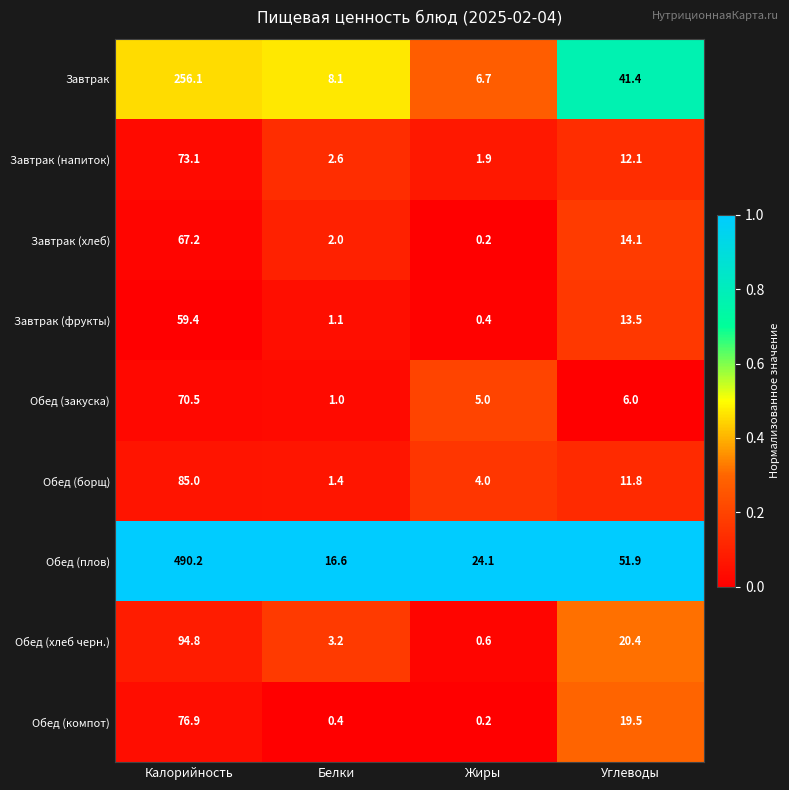

What is the approximate value of Завтрак (хлеб) at Калорийность?

67.2